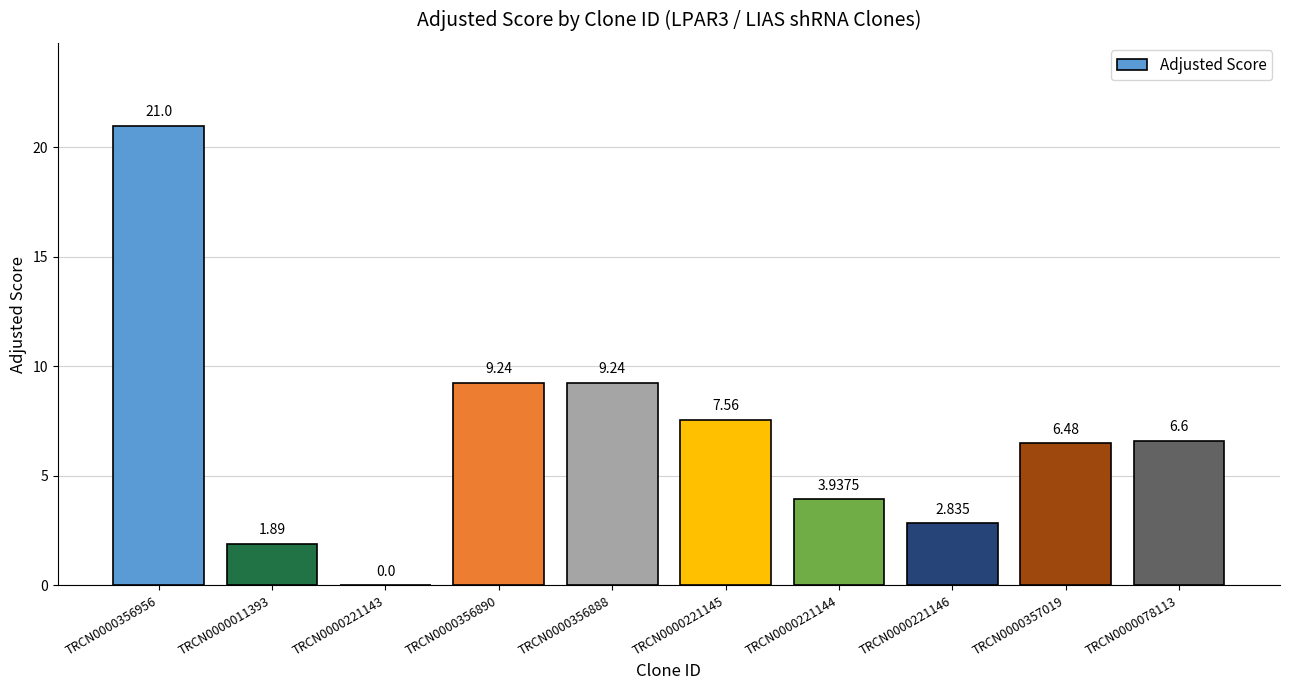

Reading right to left, list all the values displayed in this chart.

TRCN0000078113=6.6	TRCN0000357019=6.5	TRCN0000221146=2.8	TRCN0000221144=3.9	TRCN0000221145=7.6	TRCN0000356888=9.2	TRCN0000356890=9.2	TRCN0000221143=0.0	TRCN0000011393=1.9	TRCN0000356956=21.0